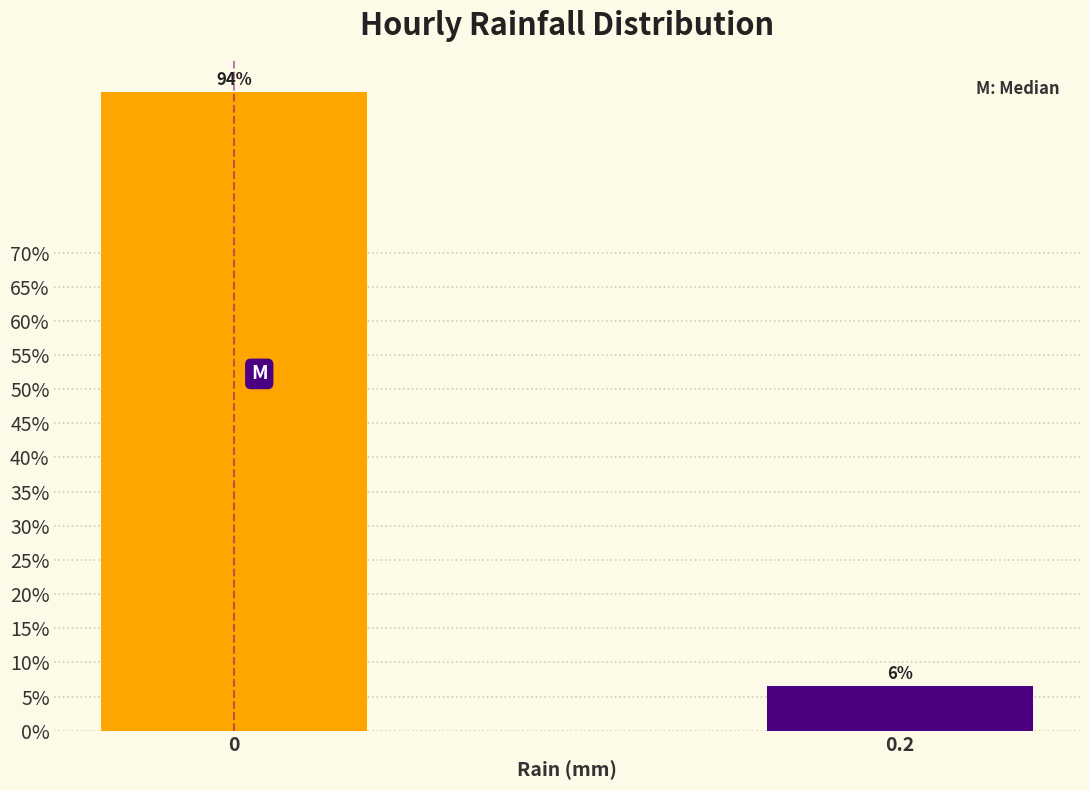

Are the bars horizontal?

No